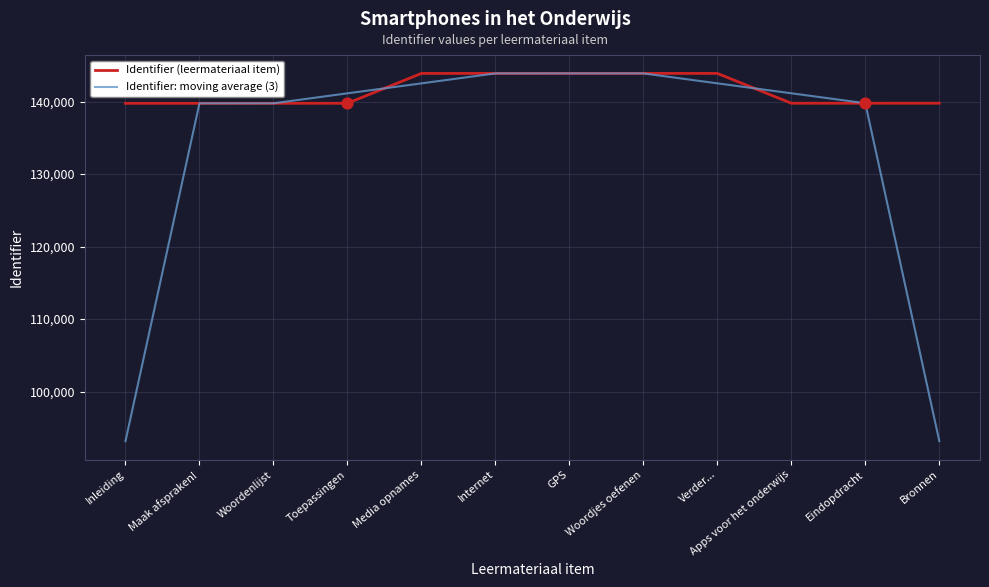

Is the value of Identifier: moving average (3) at Woordjes oefenen greater than the value of Identifier (leermateriaal item) at Bronnen?

Yes